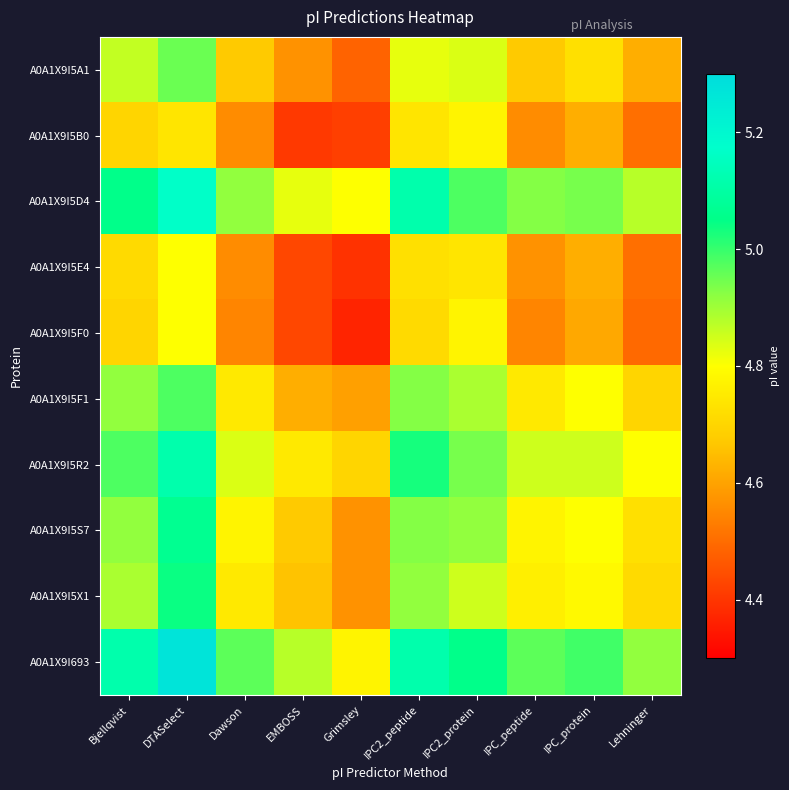

Rank the series by their maximum value, from lowest to highest.

A0A1X9I5B0, A0A1X9I5E4, A0A1X9I5F0, A0A1X9I5A1, A0A1X9I5F1, A0A1X9I5X1, A0A1X9I5S7, A0A1X9I5R2, A0A1X9I5D4, A0A1X9I693